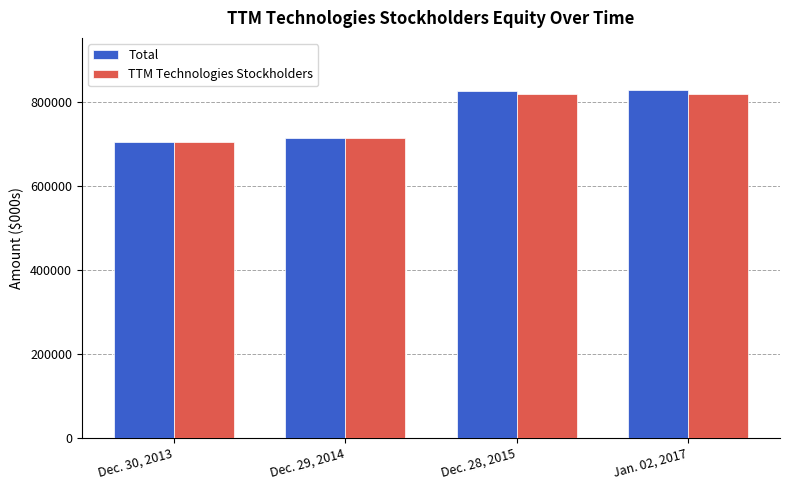

What is the difference between the highest and lowest values at Jan. 02, 2017?

8278